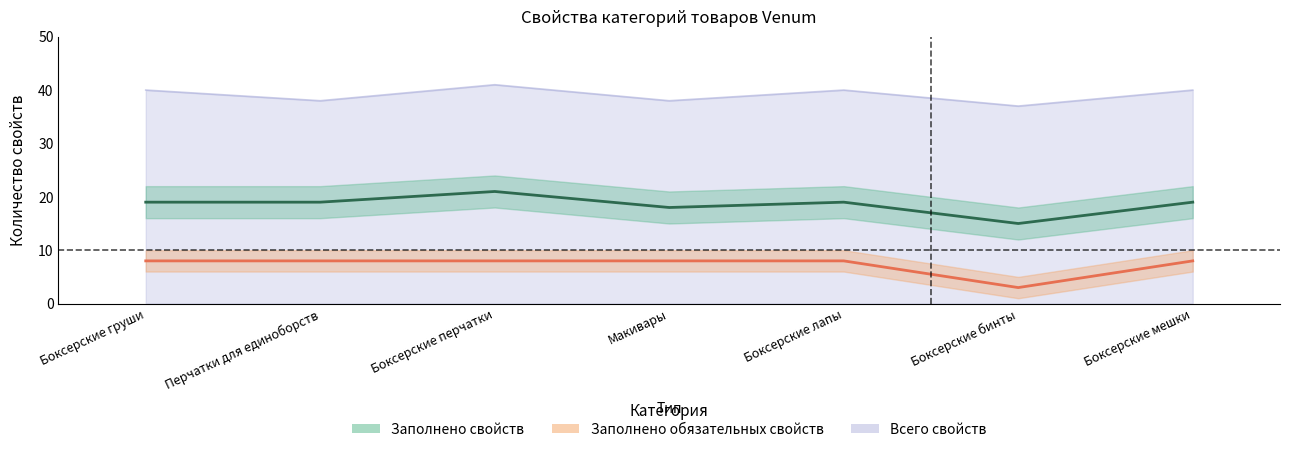

What position from the left is Перчатки для единоборств?

2